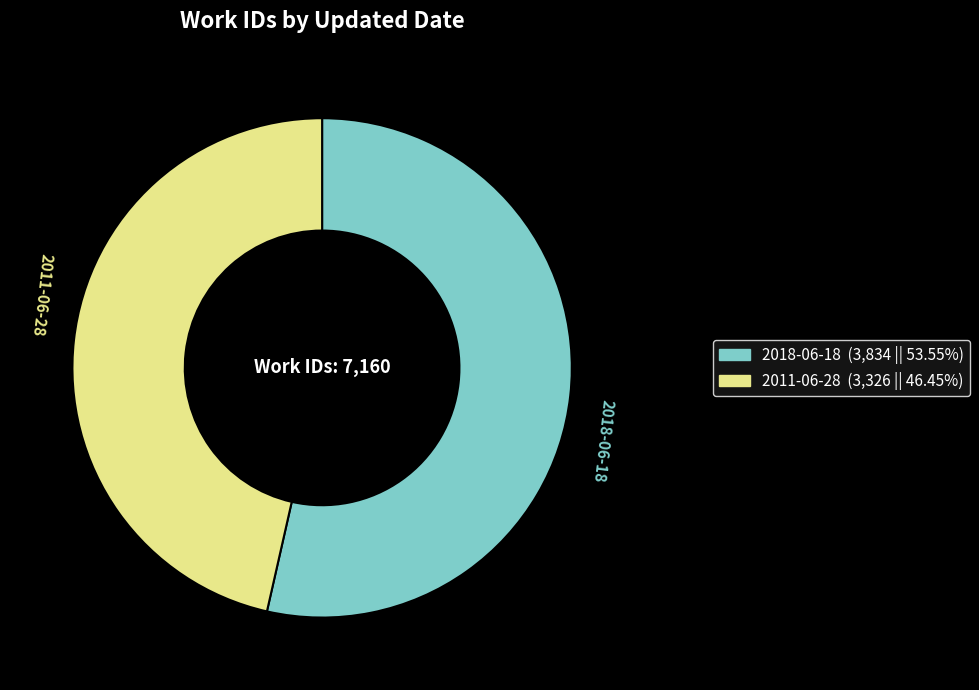

Rank the categories by value from lowest to highest.

2011-06-28, 2018-06-18